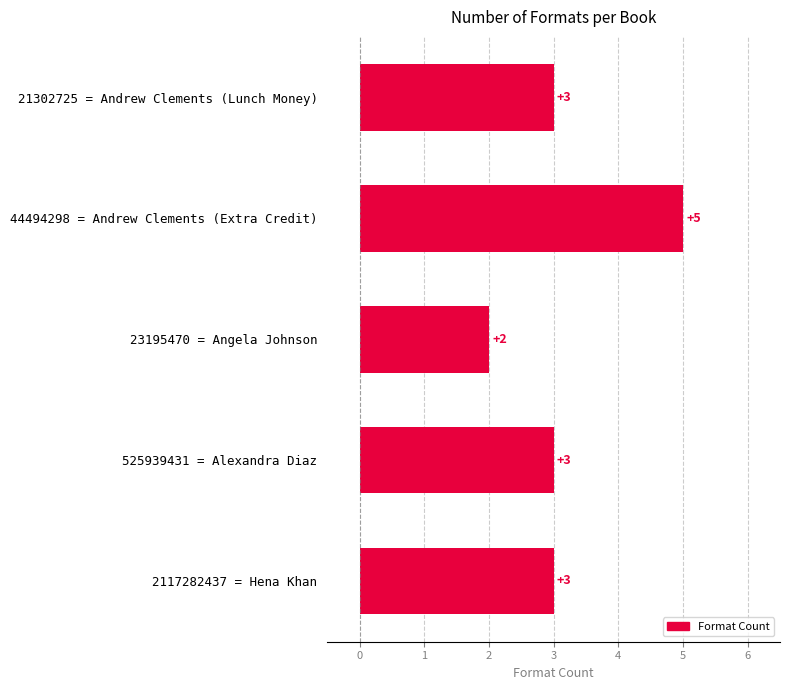

Reading bottom to top, transcribe all the data shown in this chart.

2117282437 = Hena Khan=3	525939431 = Alexandra Diaz=3	23195470 = Angela Johnson=2	44494298 = Andrew Clements (Extra Credit)=5	21302725 = Andrew Clements (Lunch Money)=3